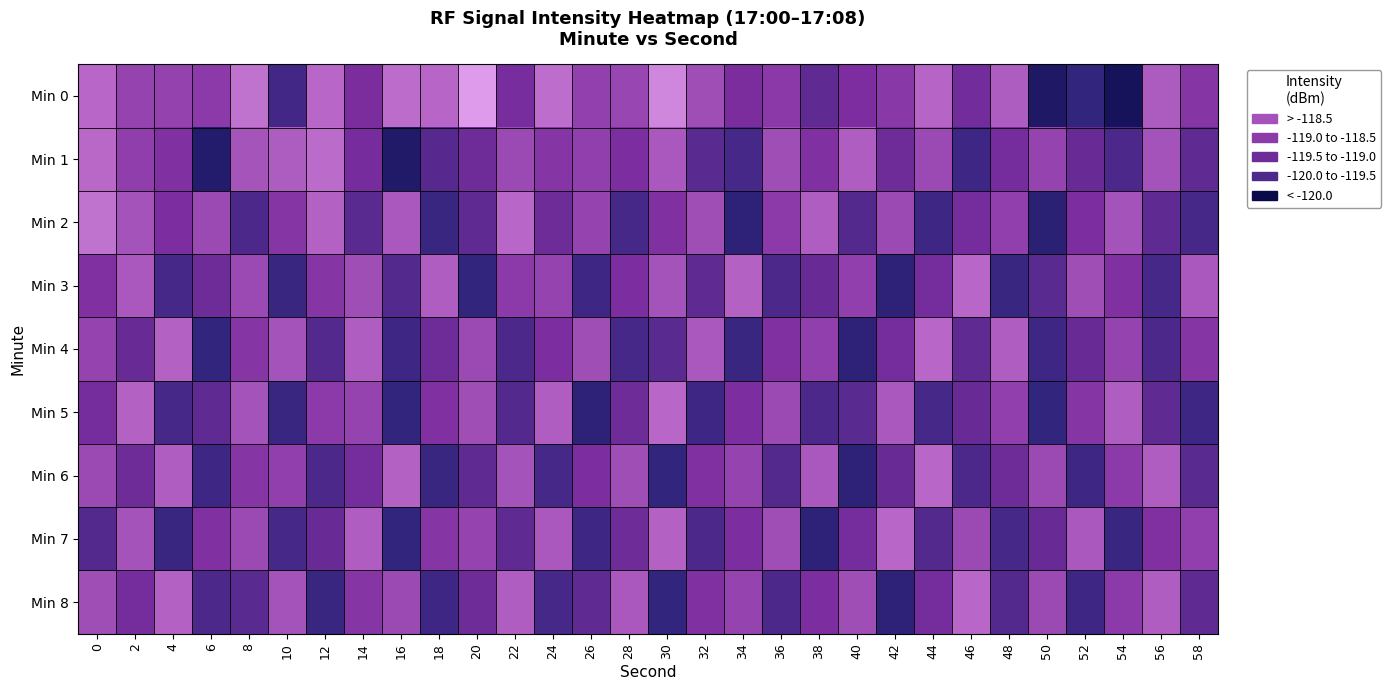

Rank the series by their maximum value, from highest to lowest.

Min 0, Min 2, Min 1, Min 3, Min 4, Min 5, Min 6, Min 7, Min 8